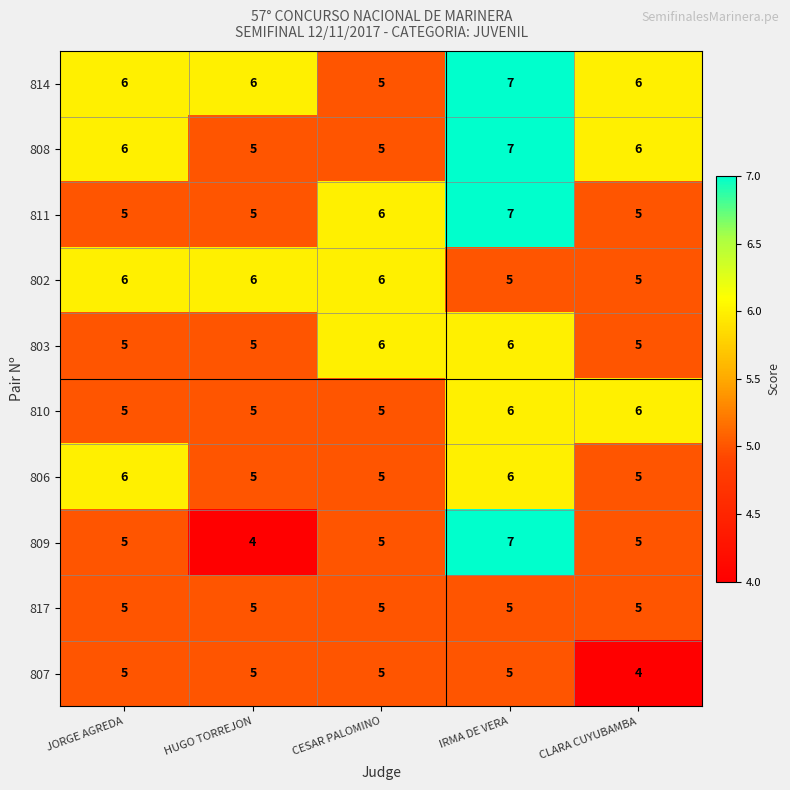

Where is 807 nearest to the value 4?

CLARA CUYUBAMBA